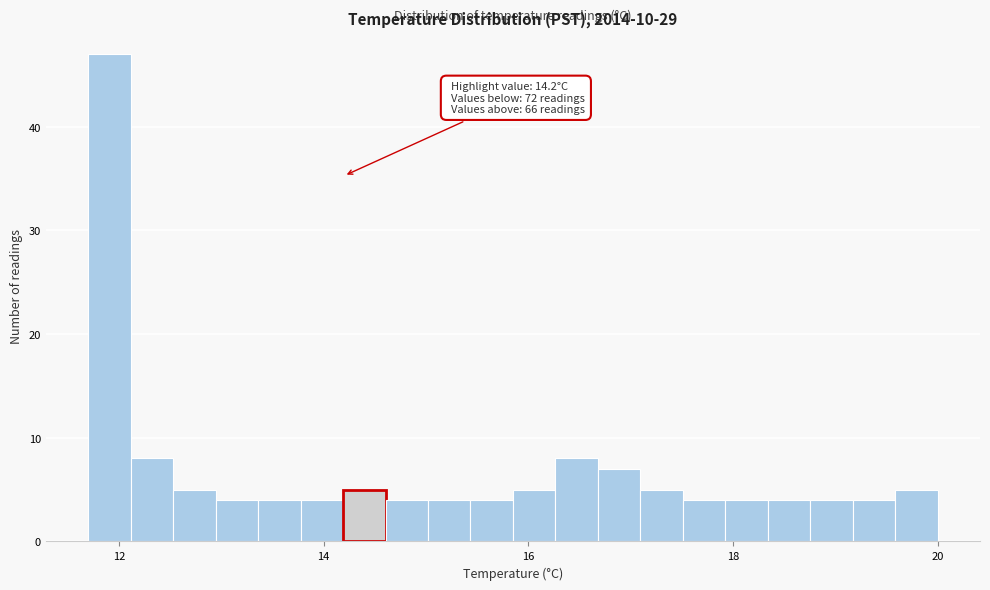

Around what value on the x-axis is the tallest bar? Give the approximate position of its centre, as read against the axis.

12.0